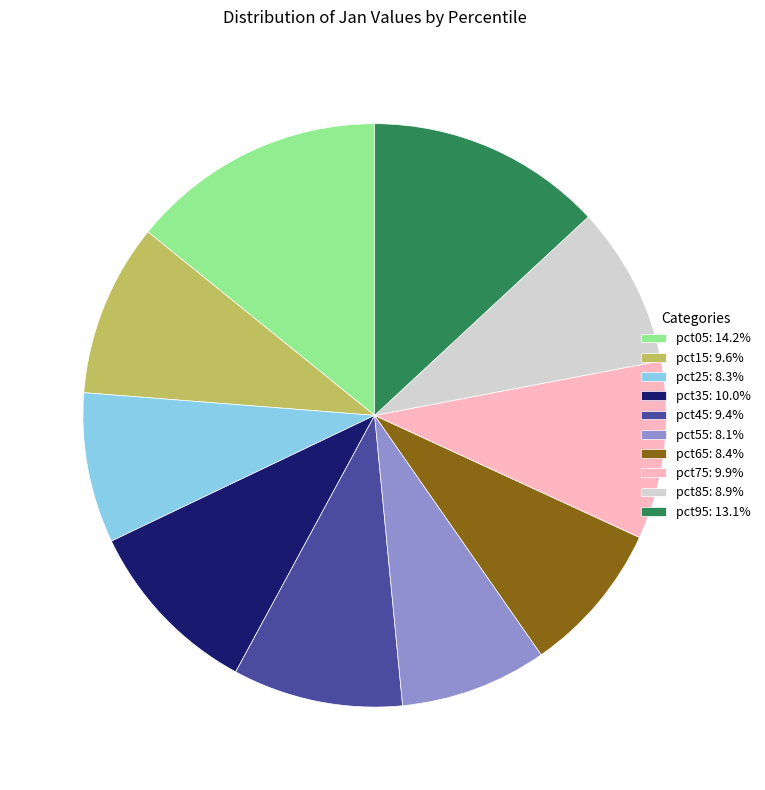

Do pct15: 9.6% and pct25: 8.3% together represent more than half of the pie?

No